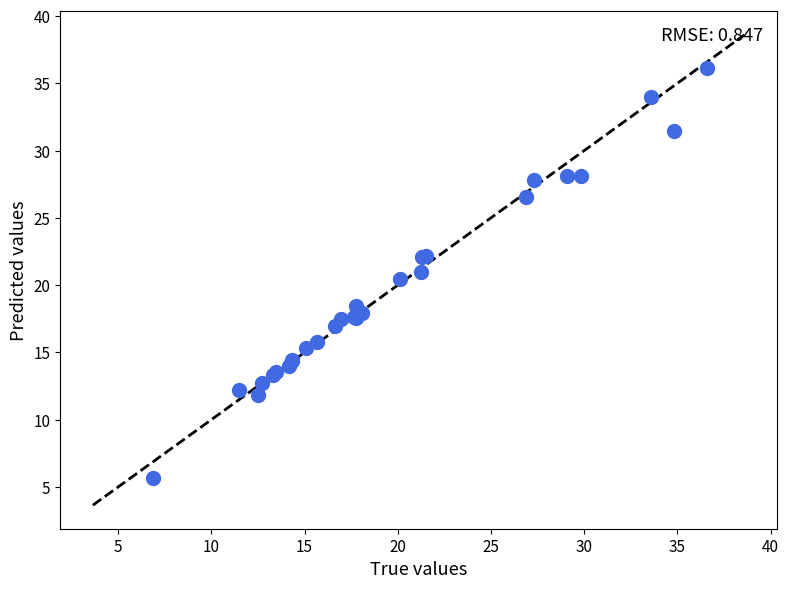

What Y value in the scatter plot is closest to 20?

20.5